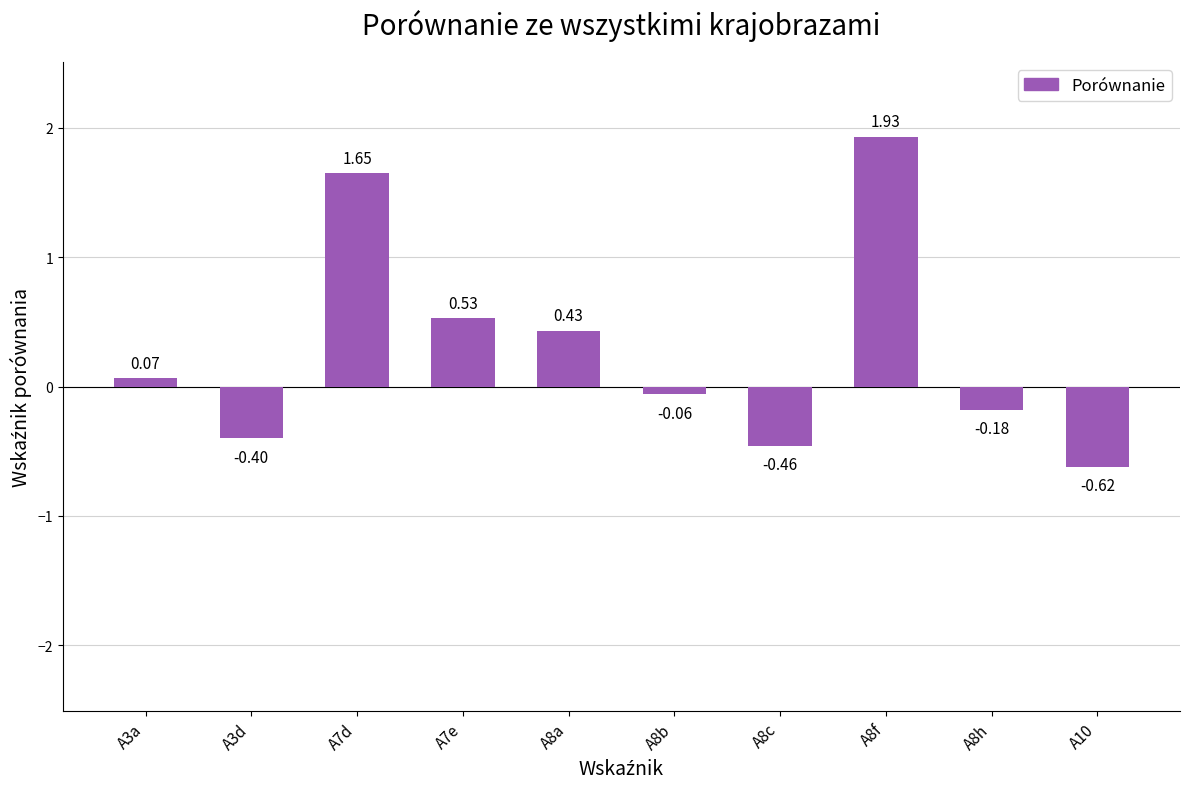

Are the bars horizontal?

No